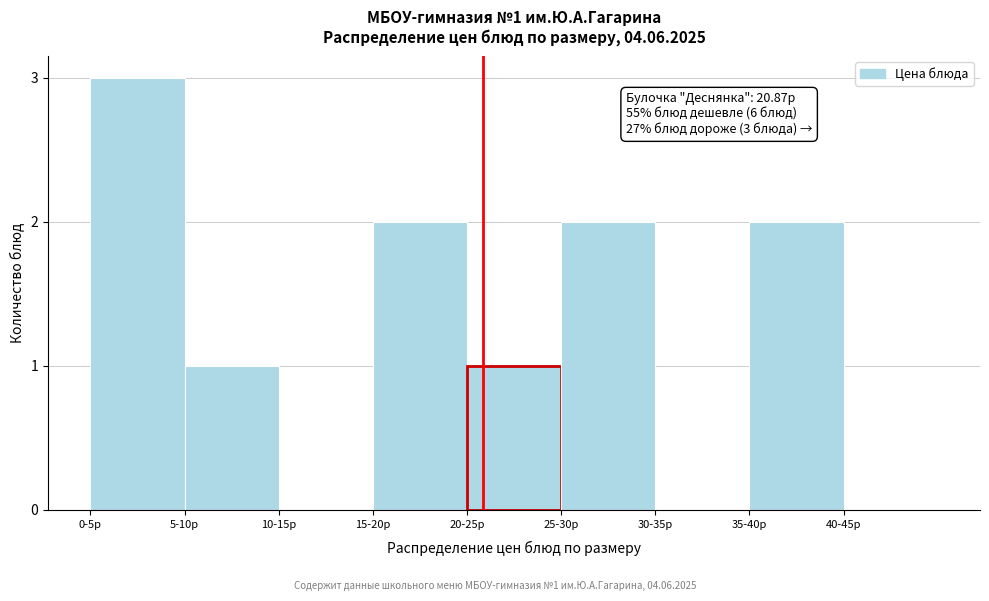

Reading left to right, transcribe all the data shown in this chart.

0-5р=3	5-10р=1	10-15р=0	15-20р=2	20-25р=1	25-30р=2	30-35р=0	35-40р=2	40-45р=0